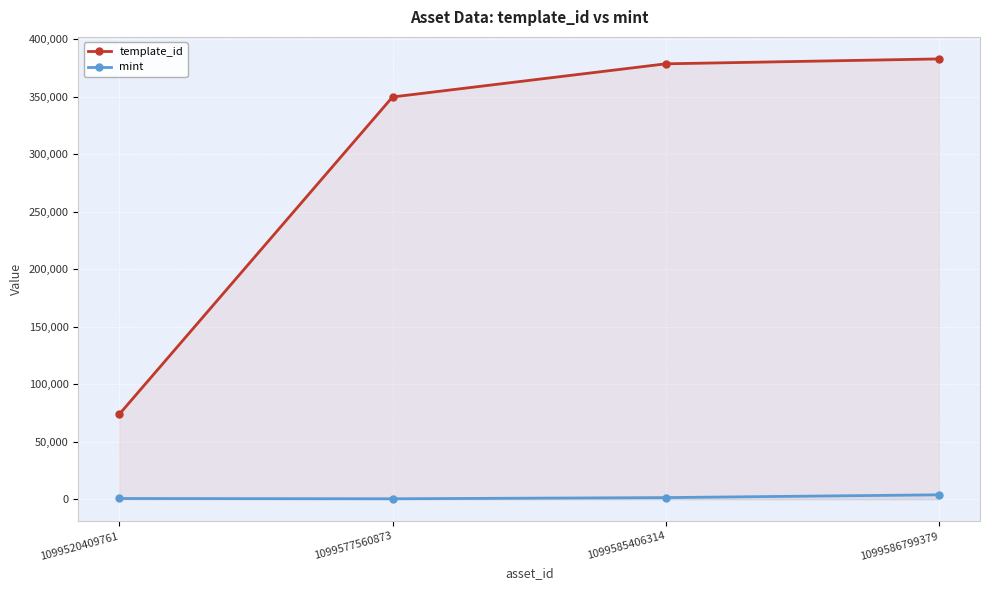

Is the value of template_id at 1099586799379 greater than the value of mint at 1099586799379?

Yes